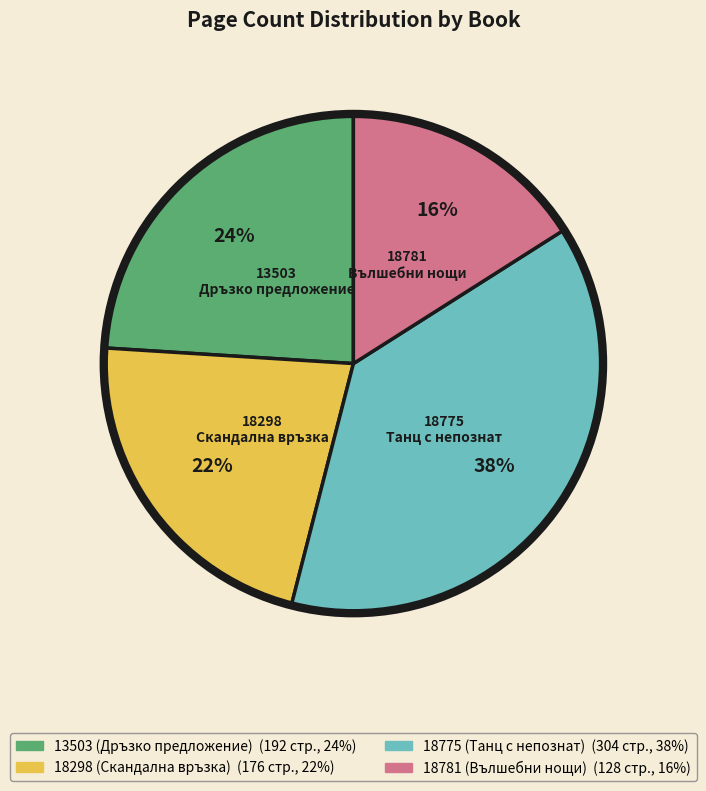

To the nearest percent, what percentage of the pie is 18298 Скандална връзка?

22%